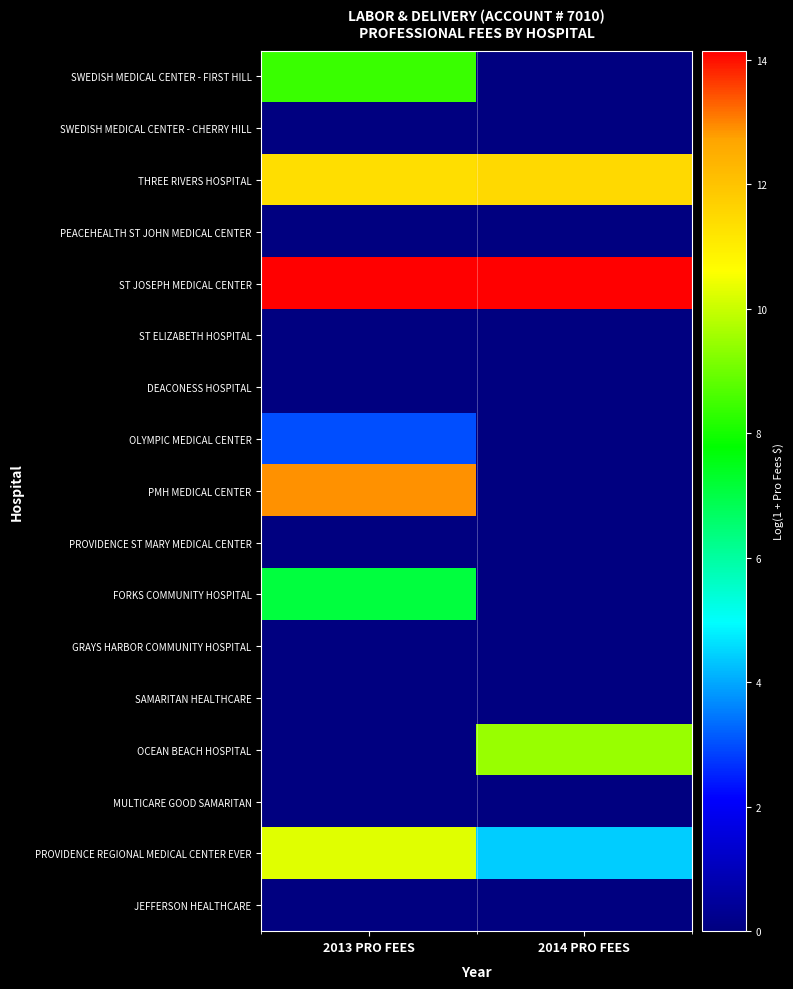

At how many categories does at least one series exceed 11?

2